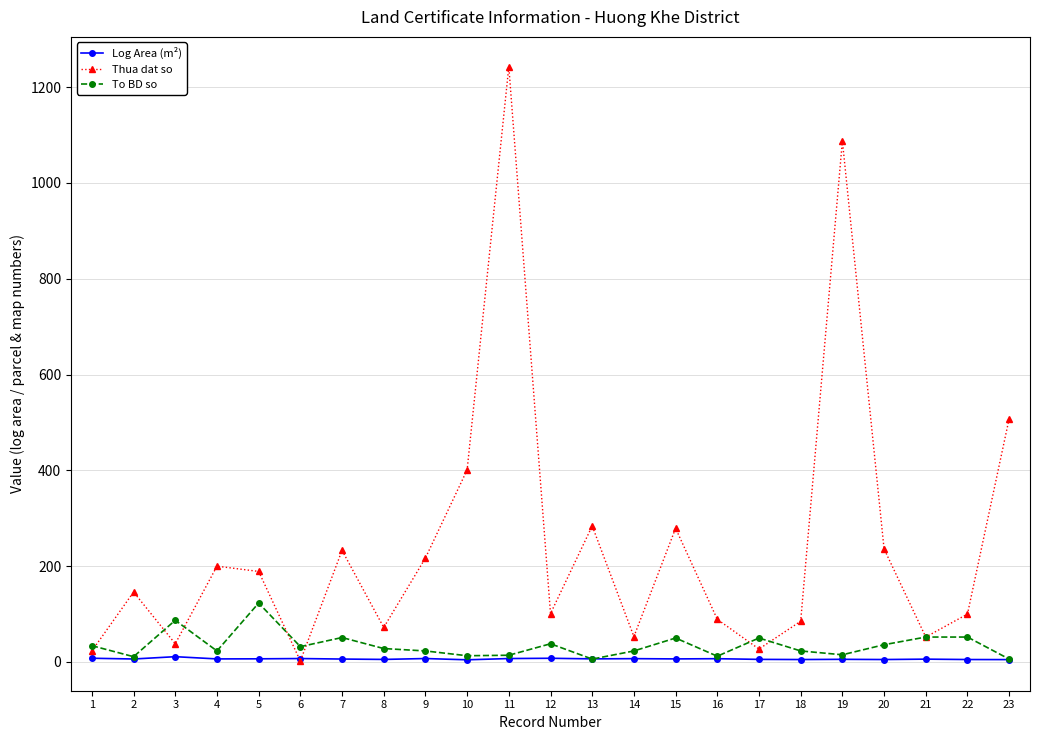

Where is the first local maximum for Thua dat so?

2